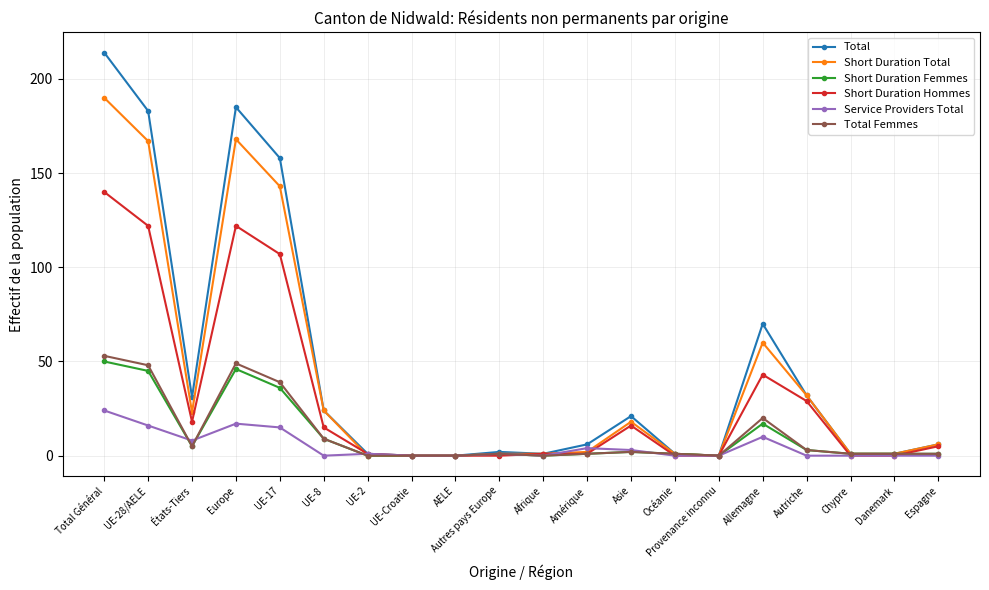

True or false: Total has a value of 185 at Europe.

True